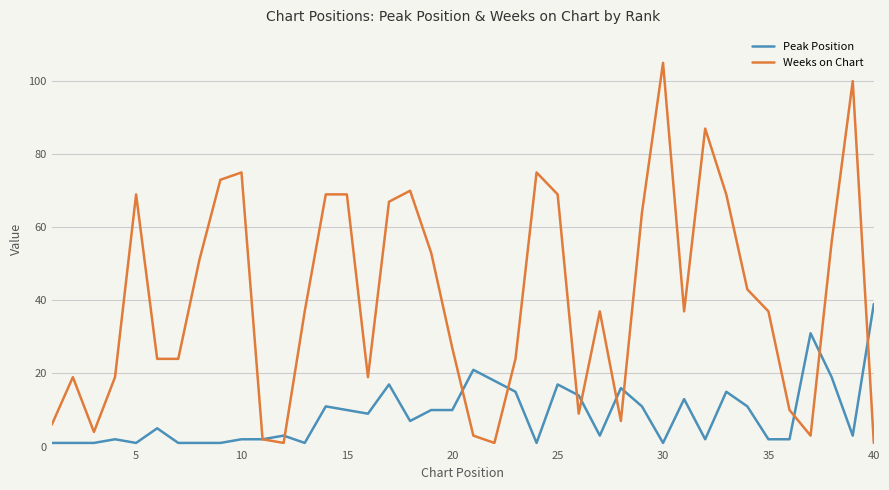

Which series has the largest range (max minus min)?

Weeks on Chart